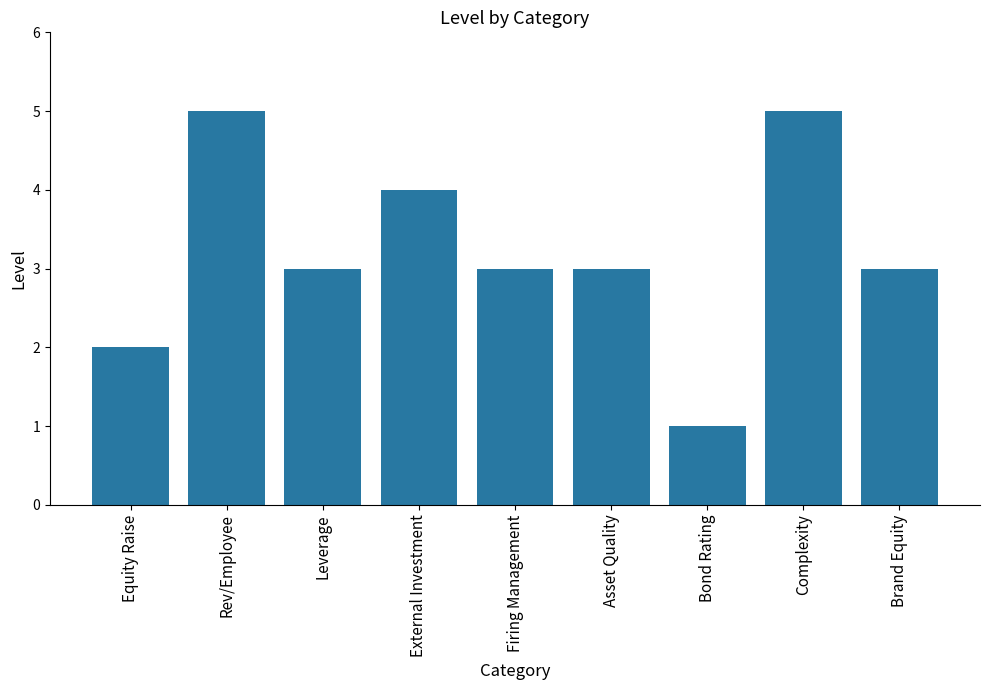

Count the values in the range 3 to 4.

5